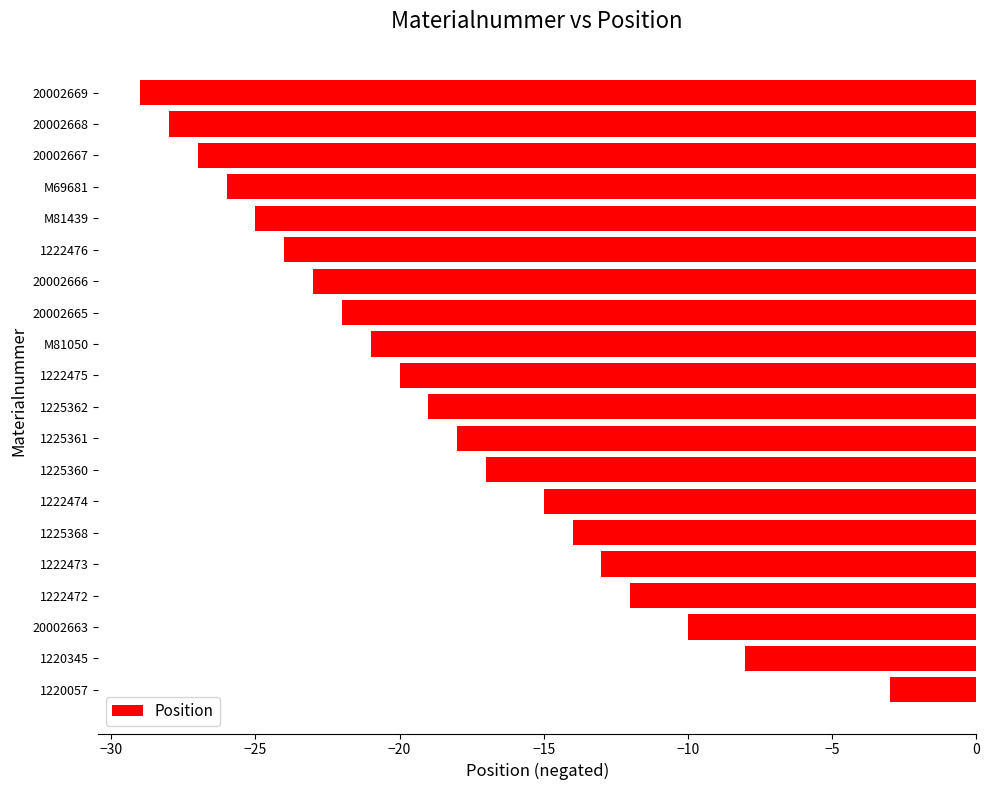

Rank the categories by value from highest to lowest.

1220057, 1220345, 20002663, 1222472, 1222473, 1225368, 1222474, 1225360, 1225361, 1225362, 1222475, M81050, 20002665, 20002666, 1222476, M81439, M69681, 20002667, 20002668, 20002669